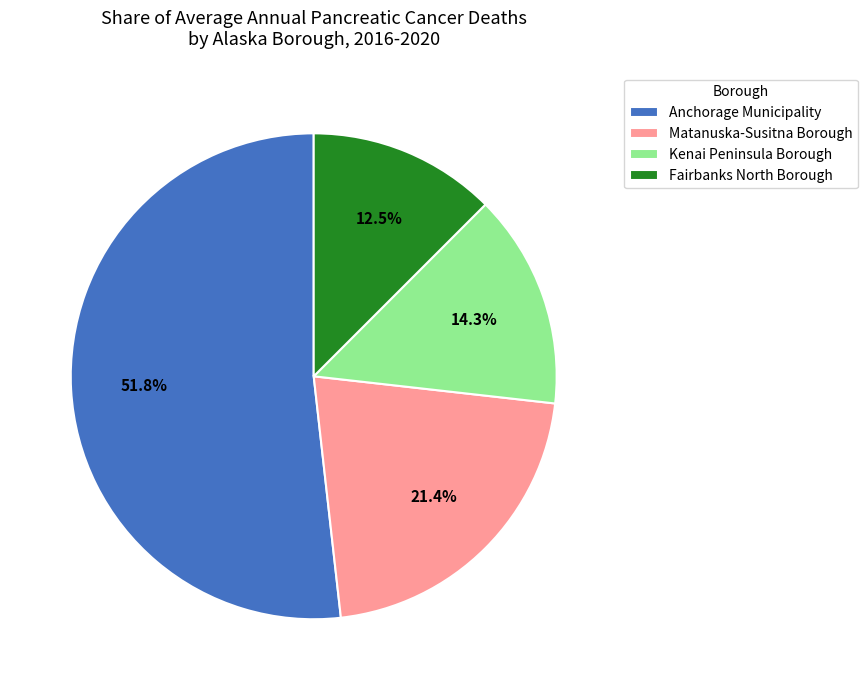

To the nearest percent, what is the average slice percentage?

25%